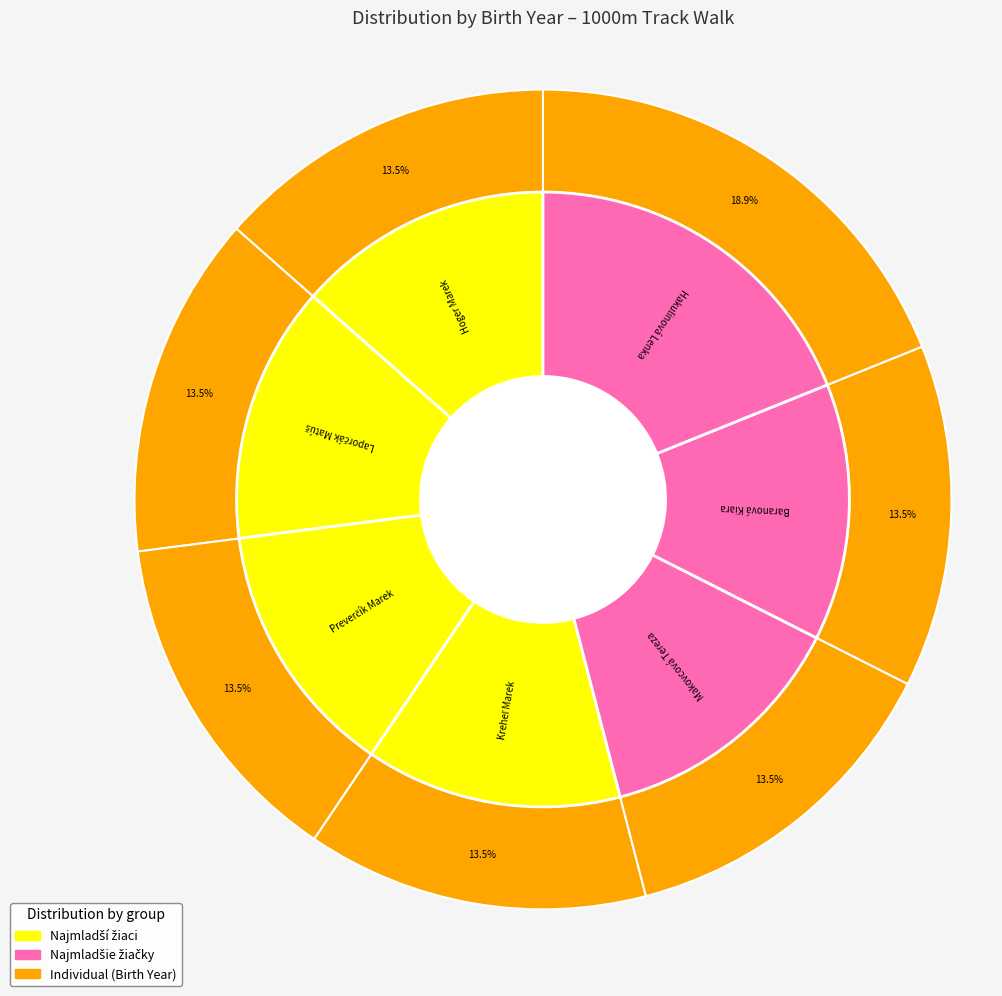

To the nearest percent, what portion does Baranová Kiara represent?

14%